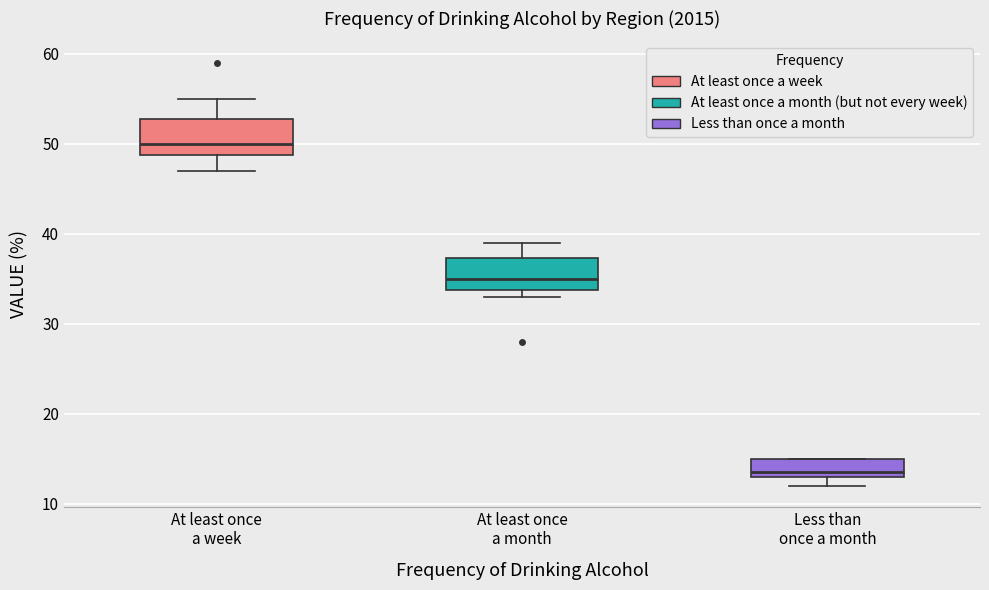

Which box's median line is the highest?

At least once a week